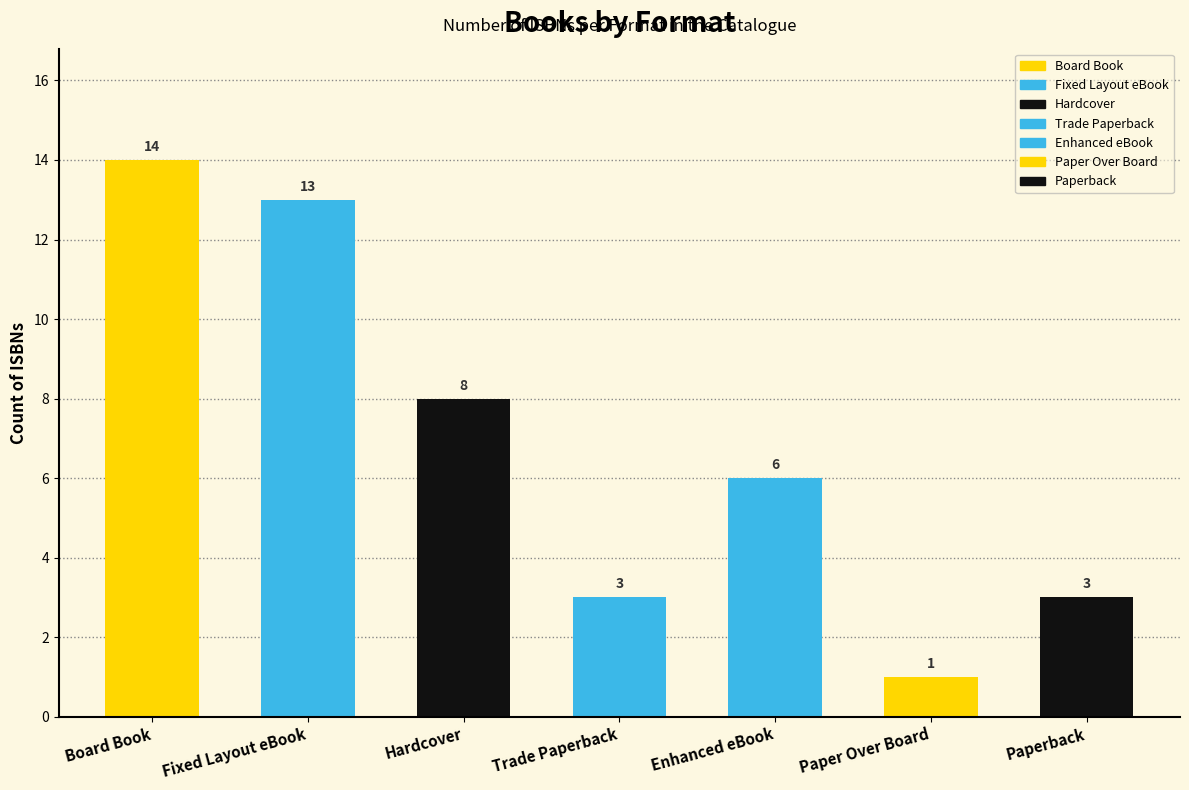

Rank the categories by value from highest to lowest.

Board Book, Fixed Layout eBook, Hardcover, Enhanced eBook, Trade Paperback, Paperback, Paper Over Board